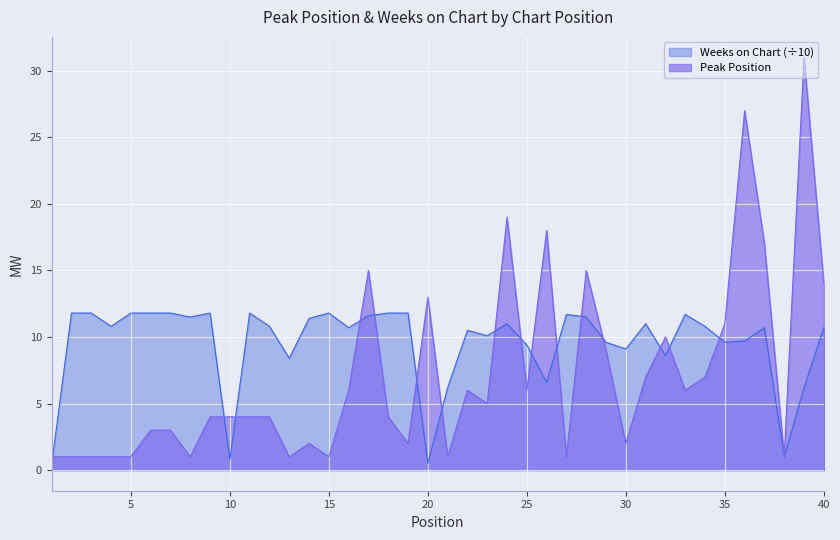

Which has a higher value, 14 or 9?

9